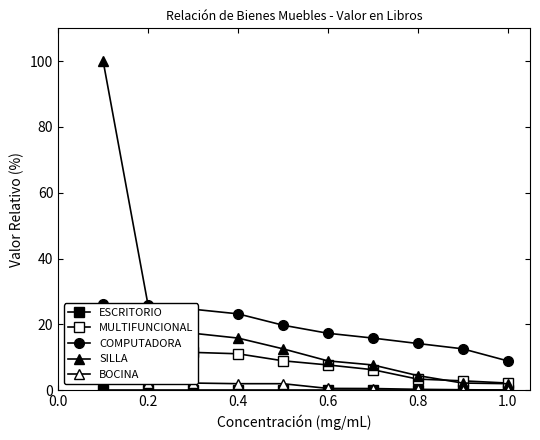

What is the difference between the second highest and minimum values in the SILLA series?

23.8